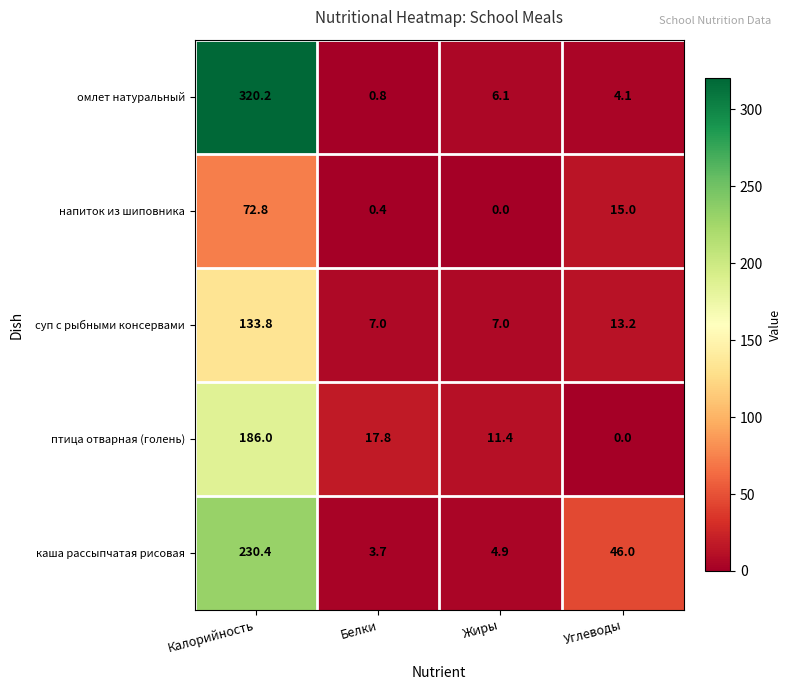

Reading left to right, transcribe all the data shown in this chart.

омлет натуральный: 320.2	0.8	6.1	4.1
напиток из шиповника: 72.8	0.4	0.0	15.0
суп с рыбными консервами: 133.8	7.0	7.0	13.2
птица отварная (голень): 186.0	17.8	11.4	0.0
каша рассыпчатая рисовая: 230.4	3.7	4.9	46.0